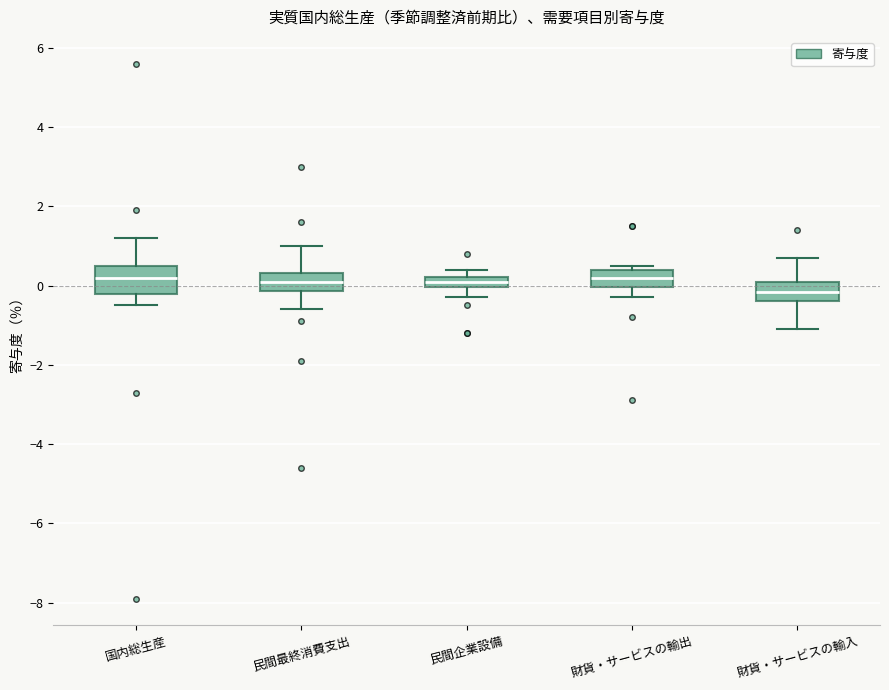

Comparing the boxes themselves (not the whiskers), which one is the tallest?

国内総生産